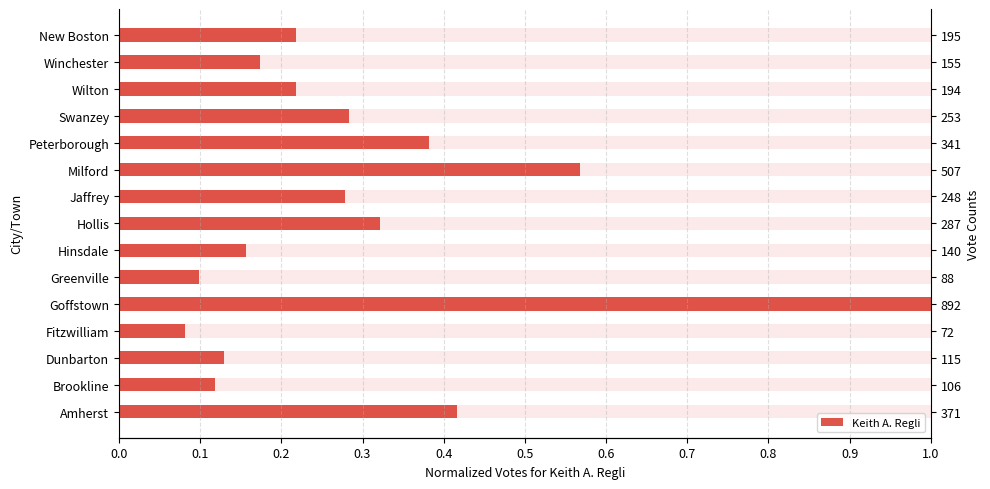

Reading right to left, extract all data points from this chart.

0.2	0.2	0.2	0.3	0.4	0.6	0.3	0.3	0.2	0.1	1.0	0.1	0.1	0.1	0.4